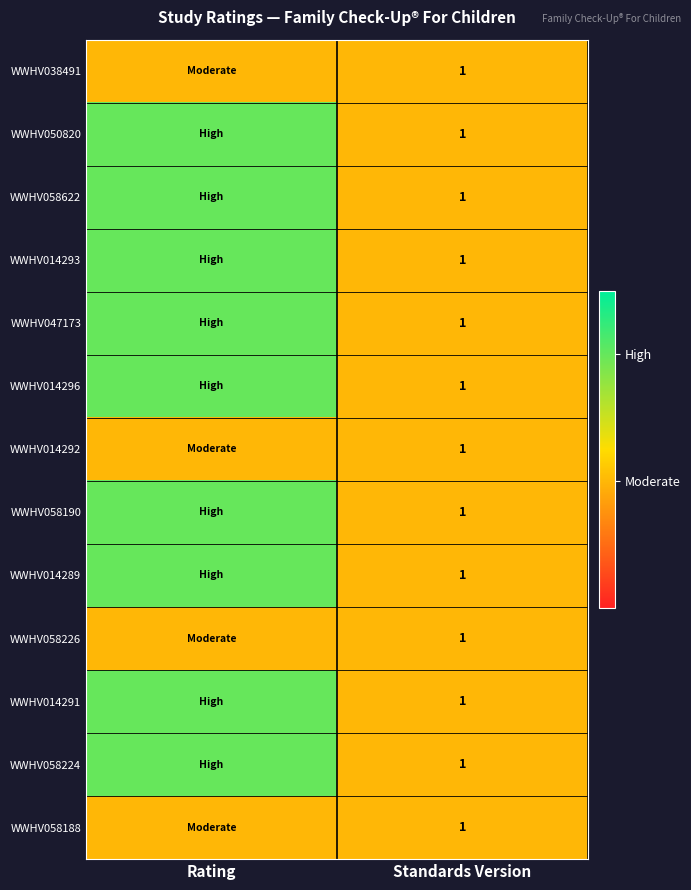

True or false: WWHV058622 has a value of 1 at Standards Version.

True